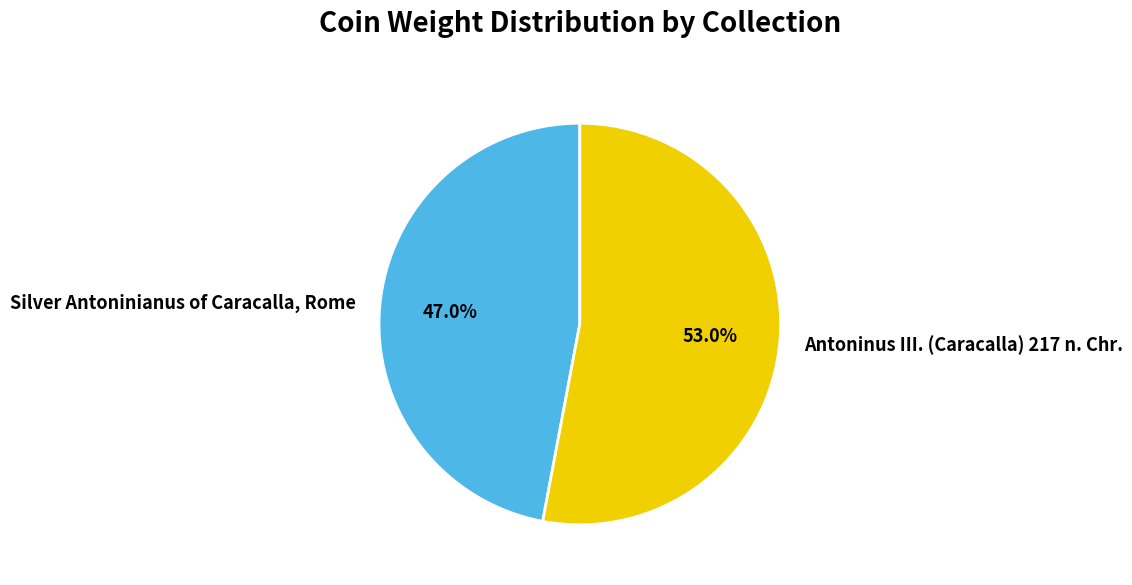

Rank the categories by value from highest to lowest.

Antoninus III. (Caracalla) 217 n. Chr., Silver Antoninianus of Caracalla, Rome